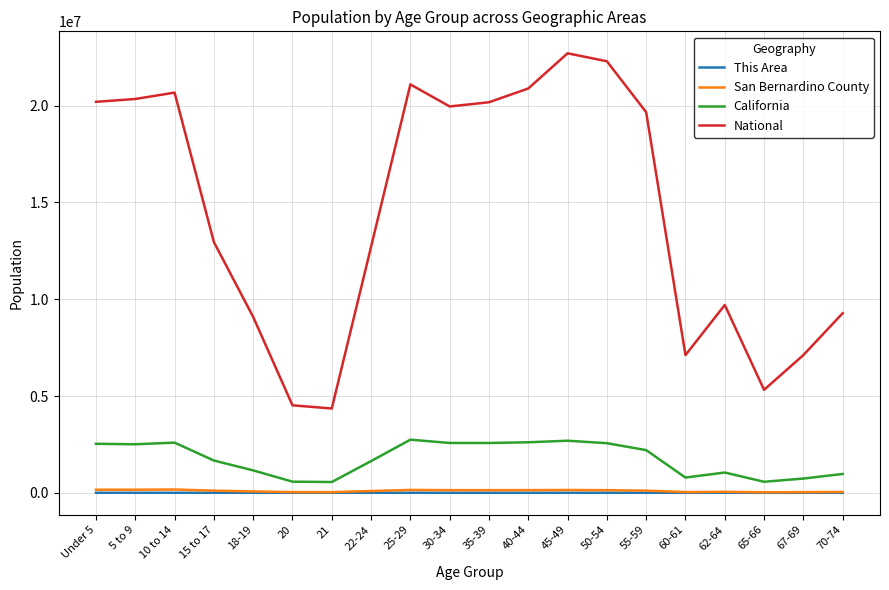

True or false: National and San Bernardino County cross at least once.

False